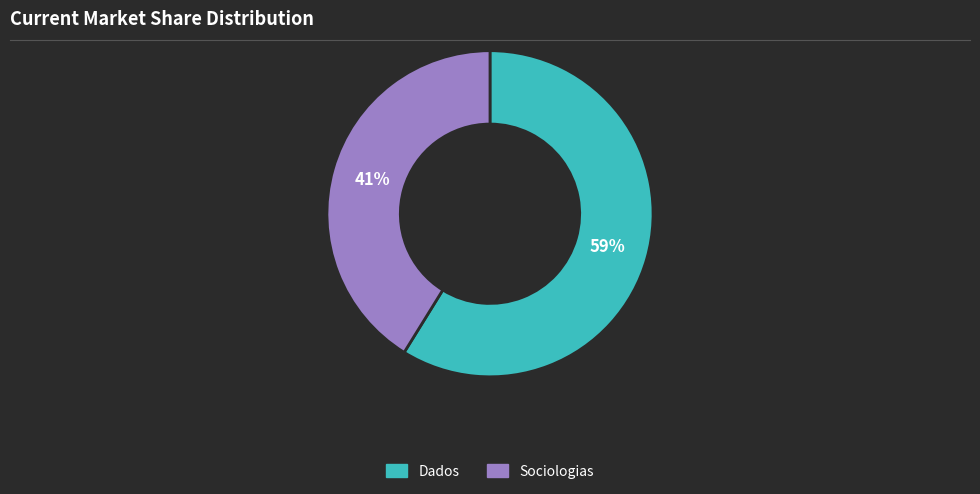

Between Sociologias and Dados, which is larger?

Dados